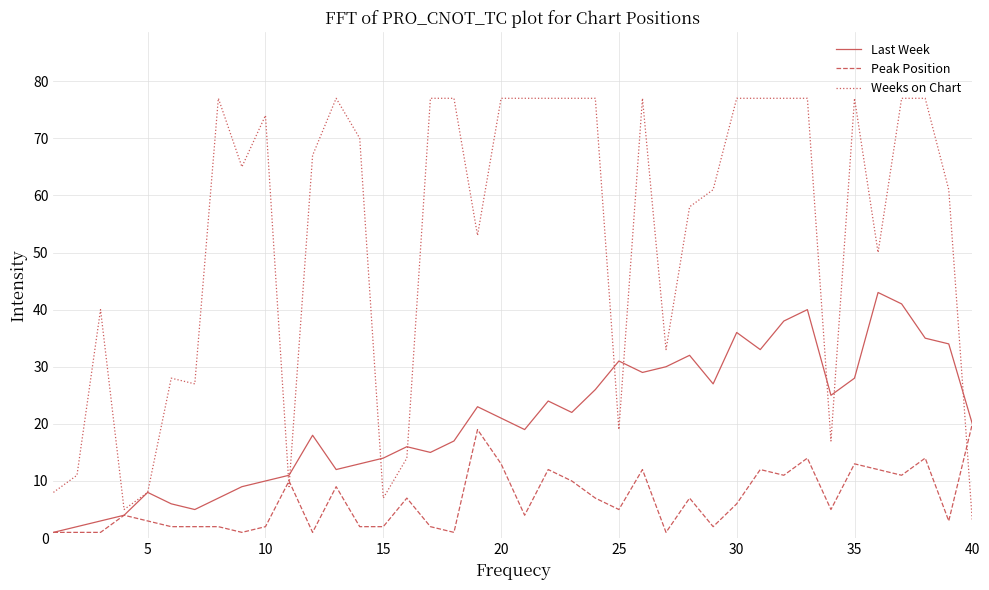

After their last crossing, which series has the higher values: Weeks on Chart or Peak Position?

Peak Position